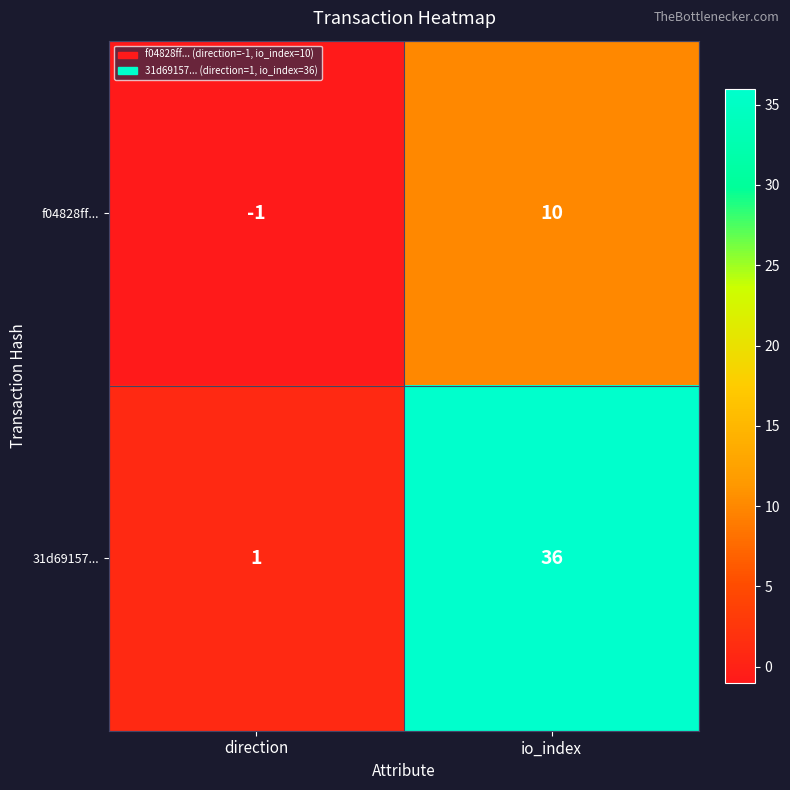

How many categories are shown in the chart?

2